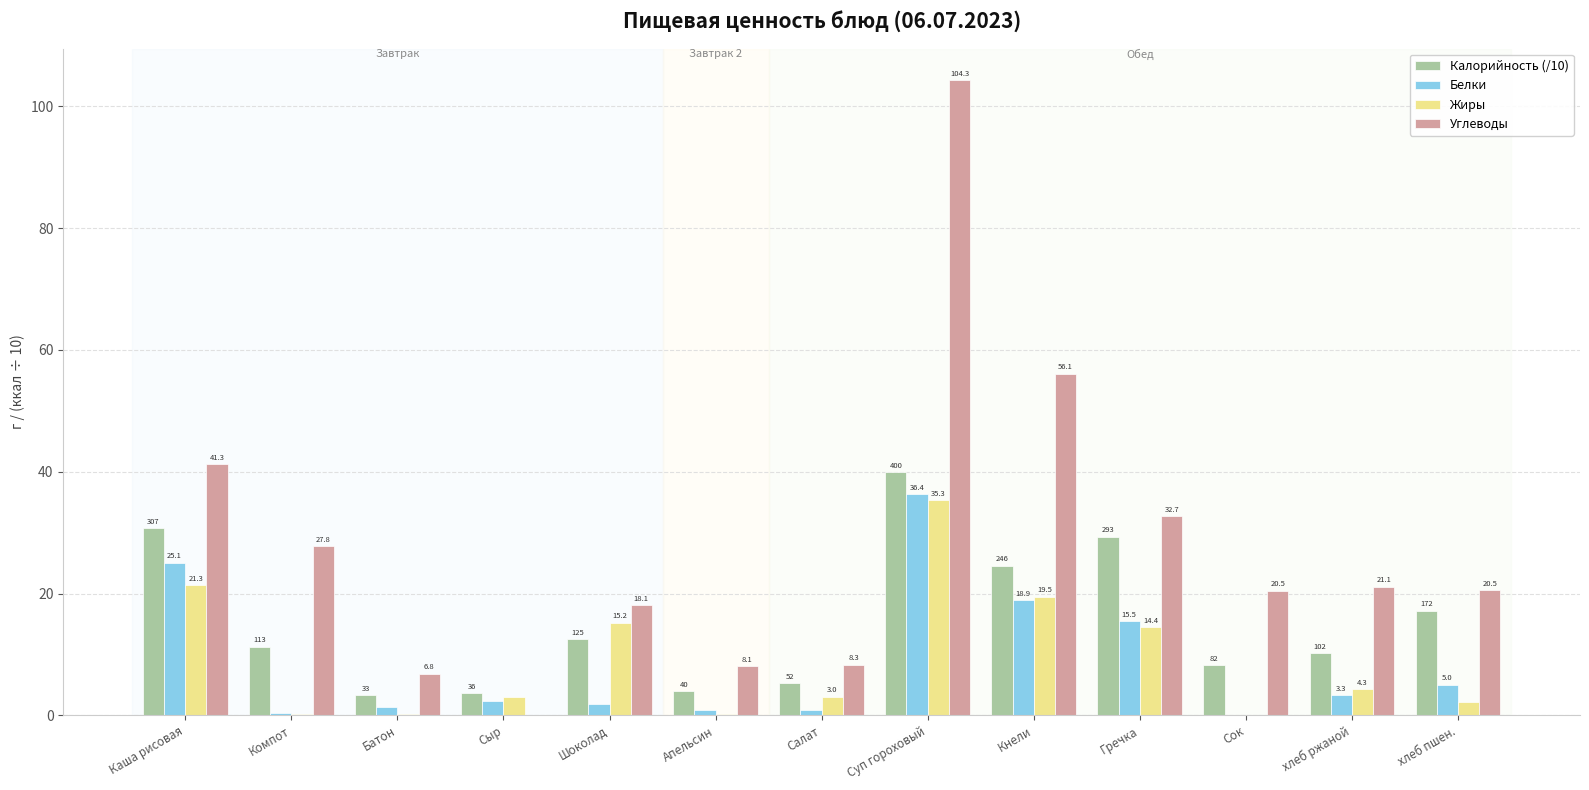

Where does the Белки series first go above 2?

Каша рисовая